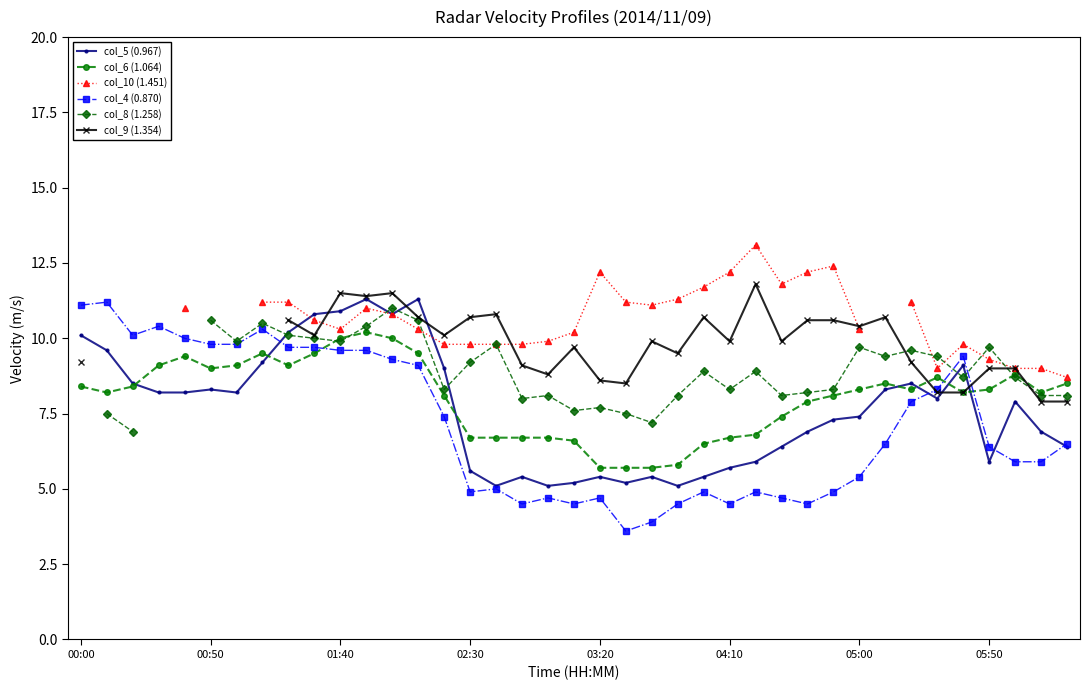

How many values in the col_4 (0.870) series are below 6?

18